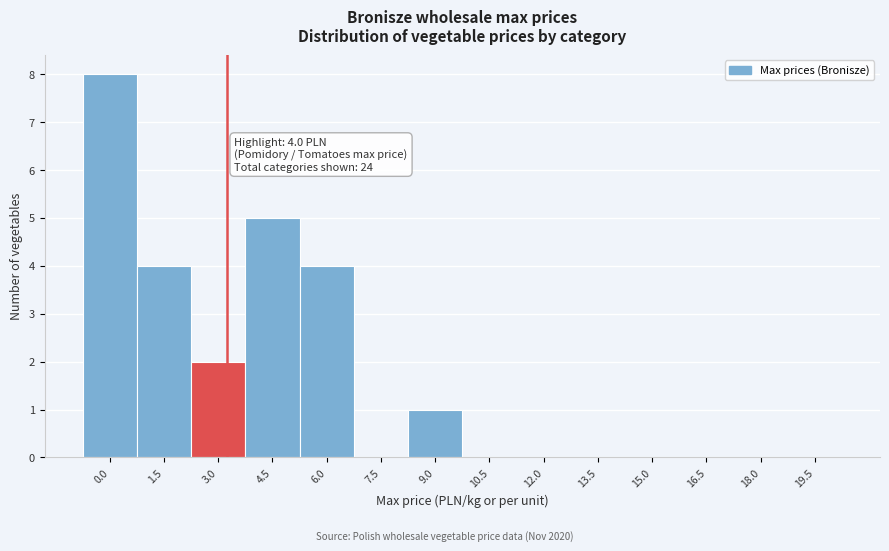

Reading left to right, list all the values displayed in this chart.

0.0=8	1.5=4	3.0=2	4.5=5	6.0=4	7.5=0	9.0=1	10.5=0	12.0=0	13.5=0	15.0=0	16.5=0	18.0=0	19.5=0